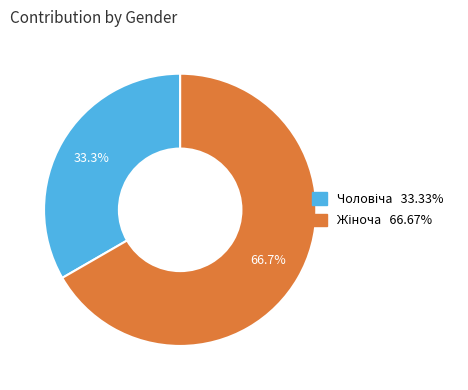

Is there any slice that represents more than half of the pie?

Yes